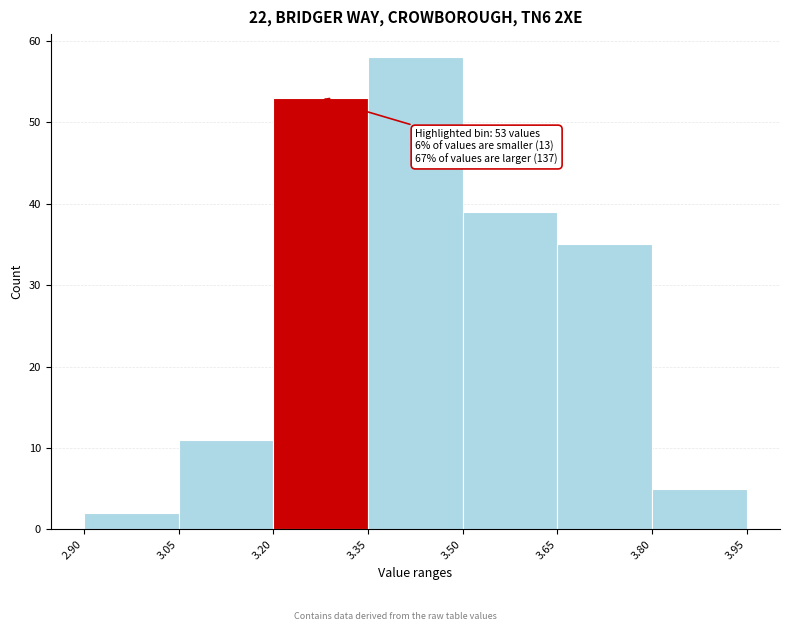

Over which range of the x-axis is the bar tallest?

3.35 to 3.50